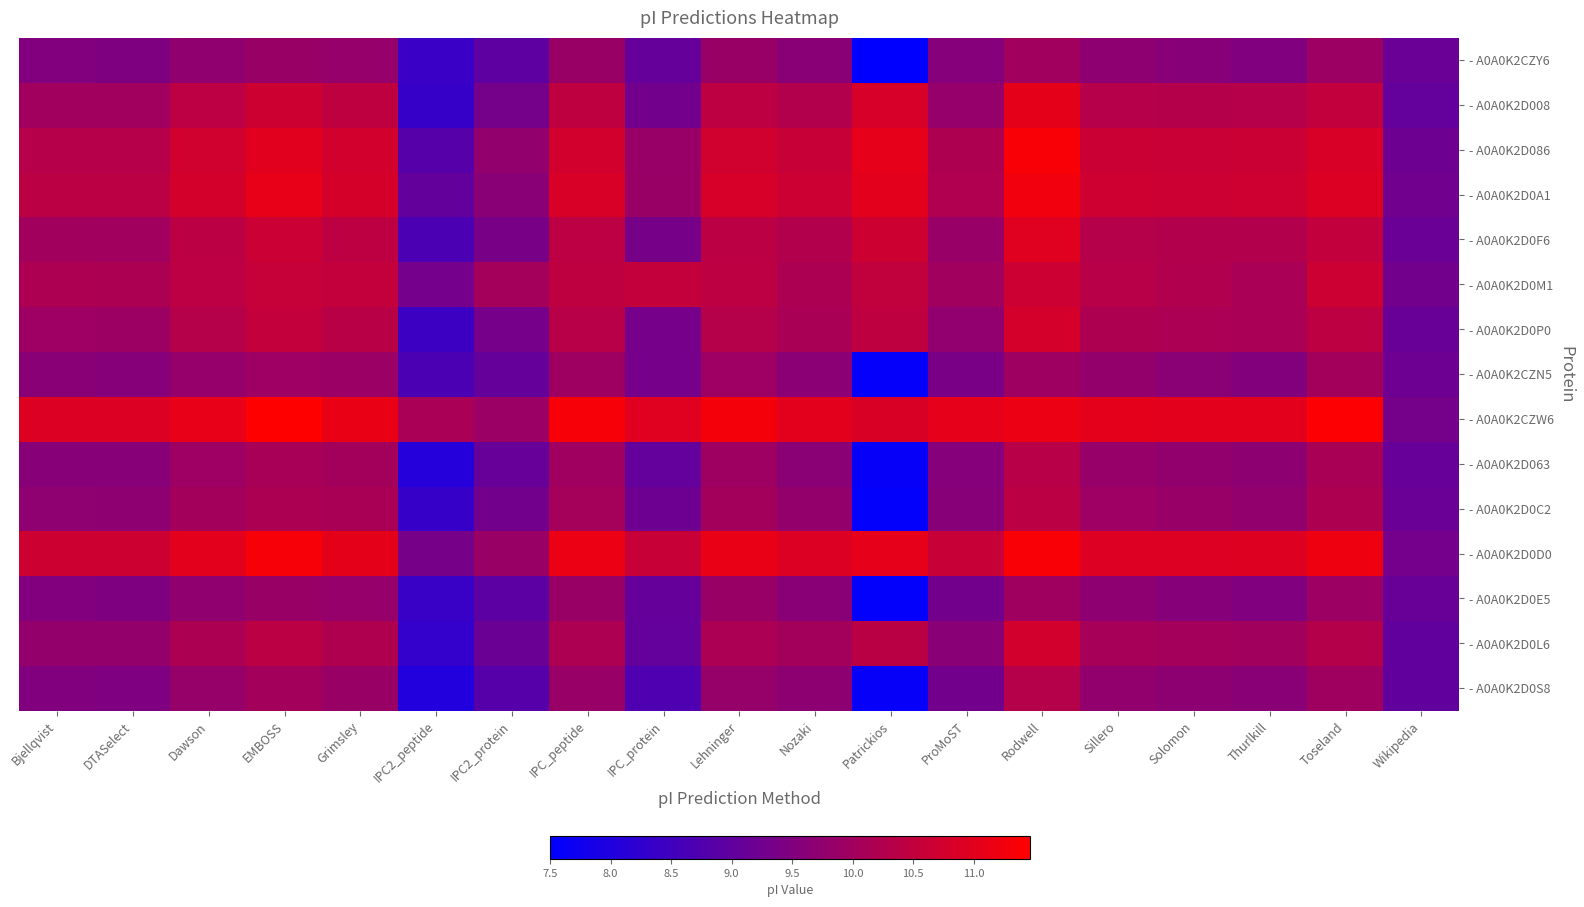

What is the spread (max minus min) of values at IPC_peptide?

0.4